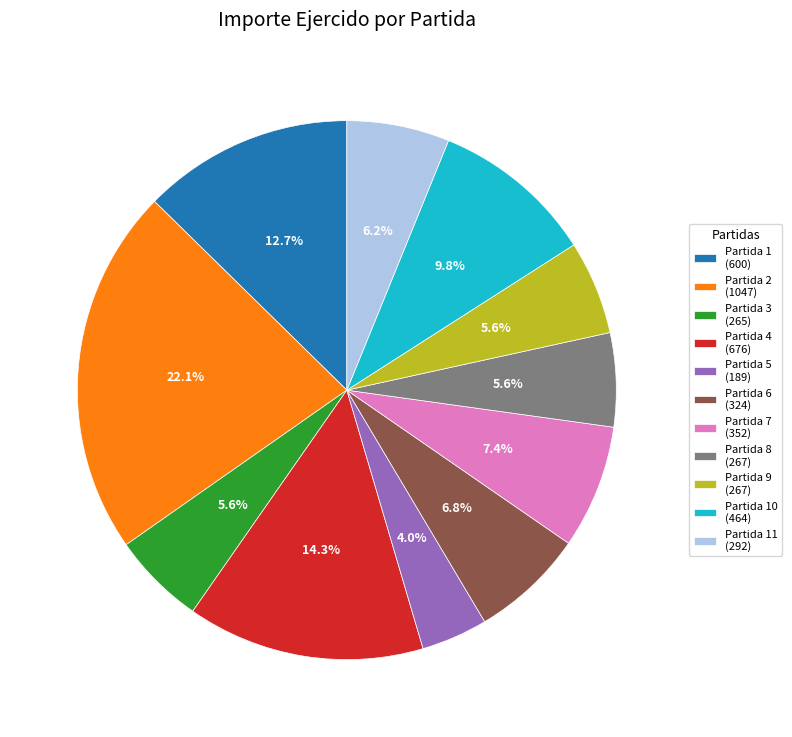

Which category has the biggest portion of the pie?

Partida 2 (1047)